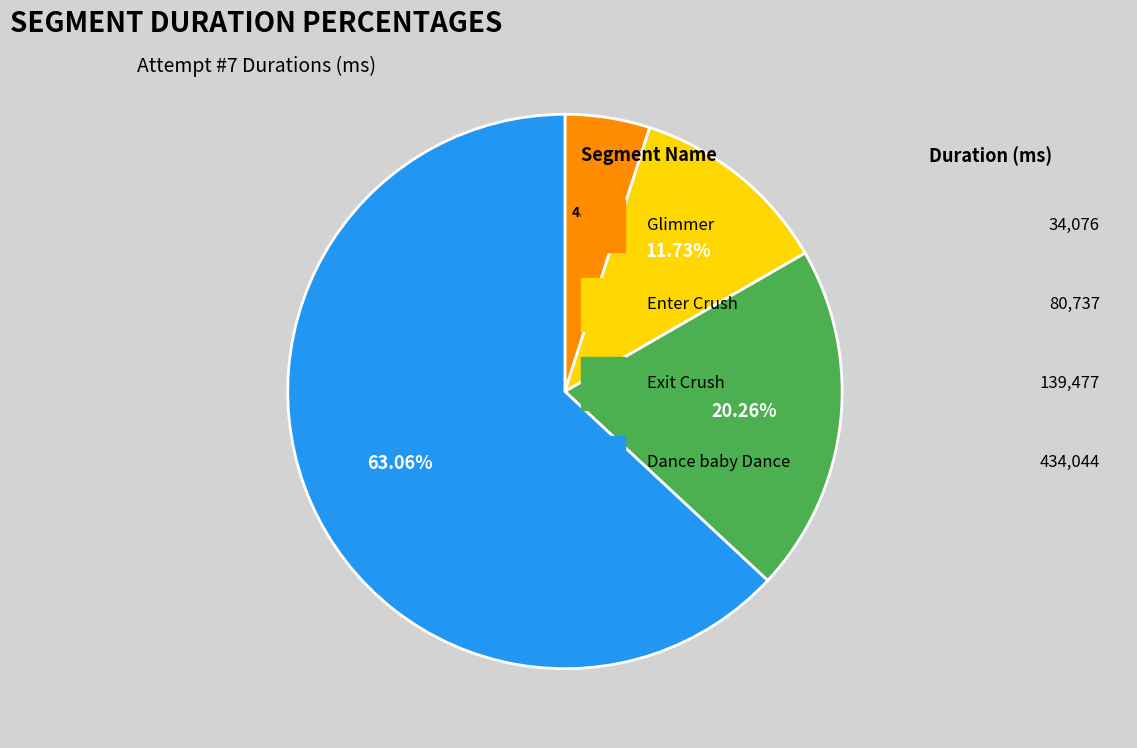

Is there a majority slice in this chart?

Yes